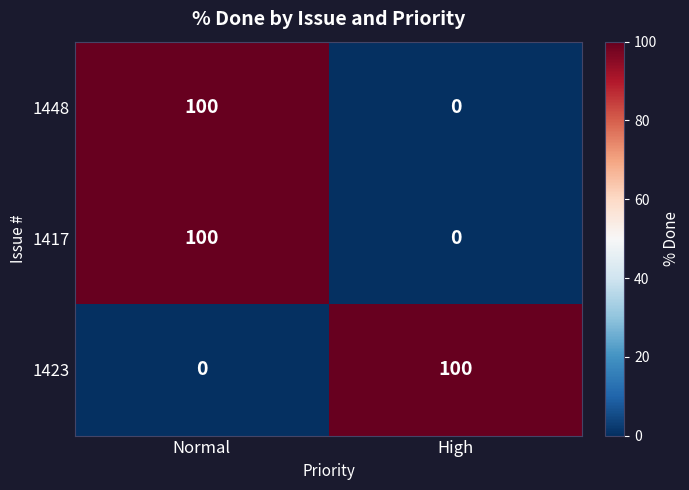

At how many categories does at least one series exceed 78?

2